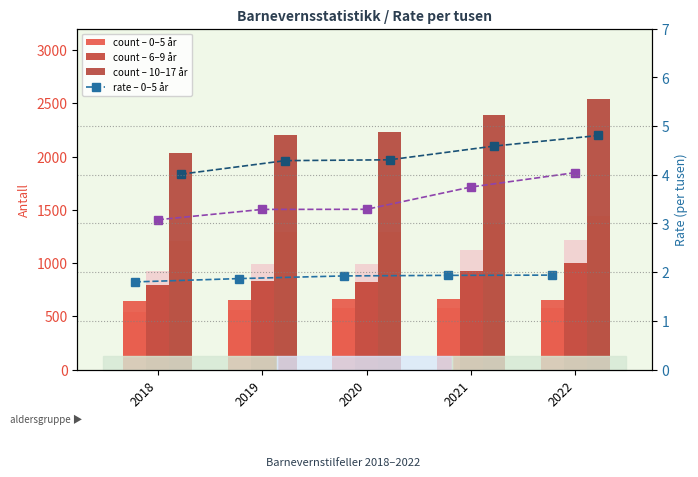

Is the value of 10–17 år at 2019 greater than the value of 0–5 år at 2022?

Yes